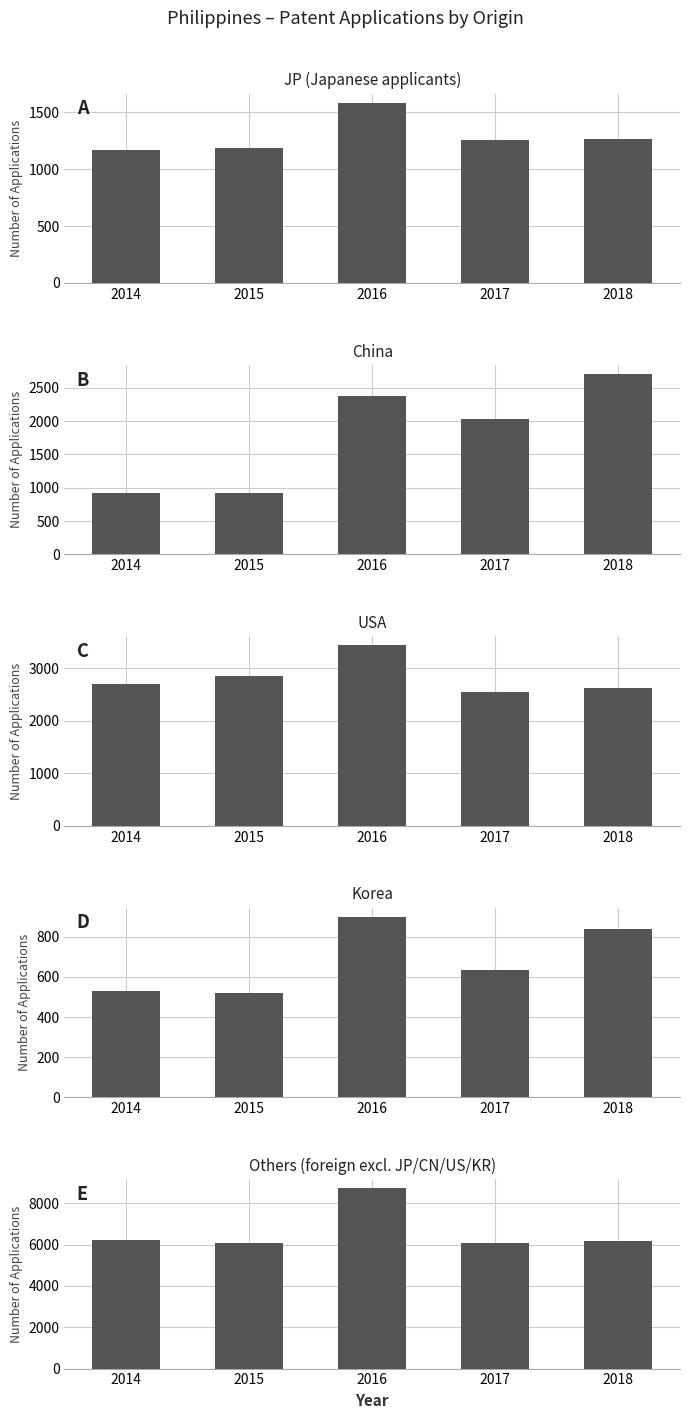

How many series are shown in this chart?

5